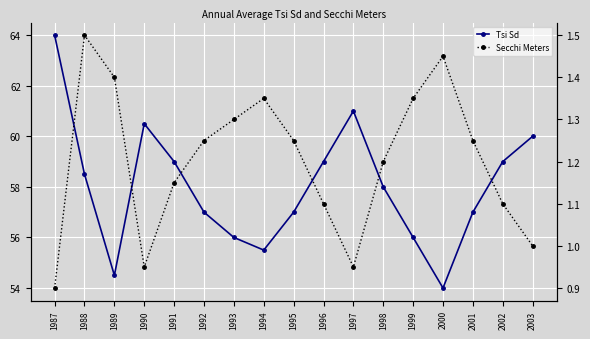

How many series are shown in this chart?

2